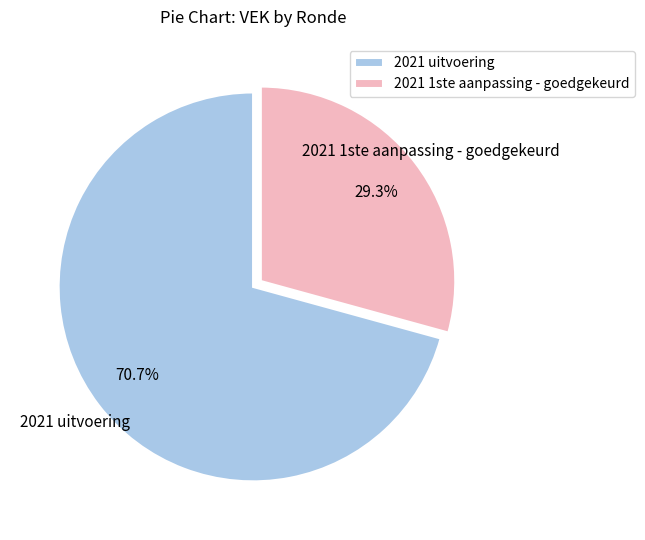

Between 2021 1ste aanpassing - goedgekeurd and 2021 uitvoering, which is larger?

2021 uitvoering